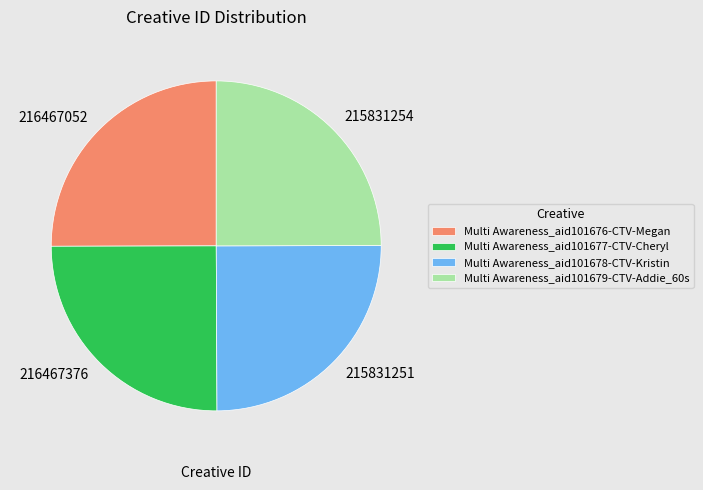

Is it true that Multi Awareness_aid101677-CTV-Cheryl is 25% of the pie?

True